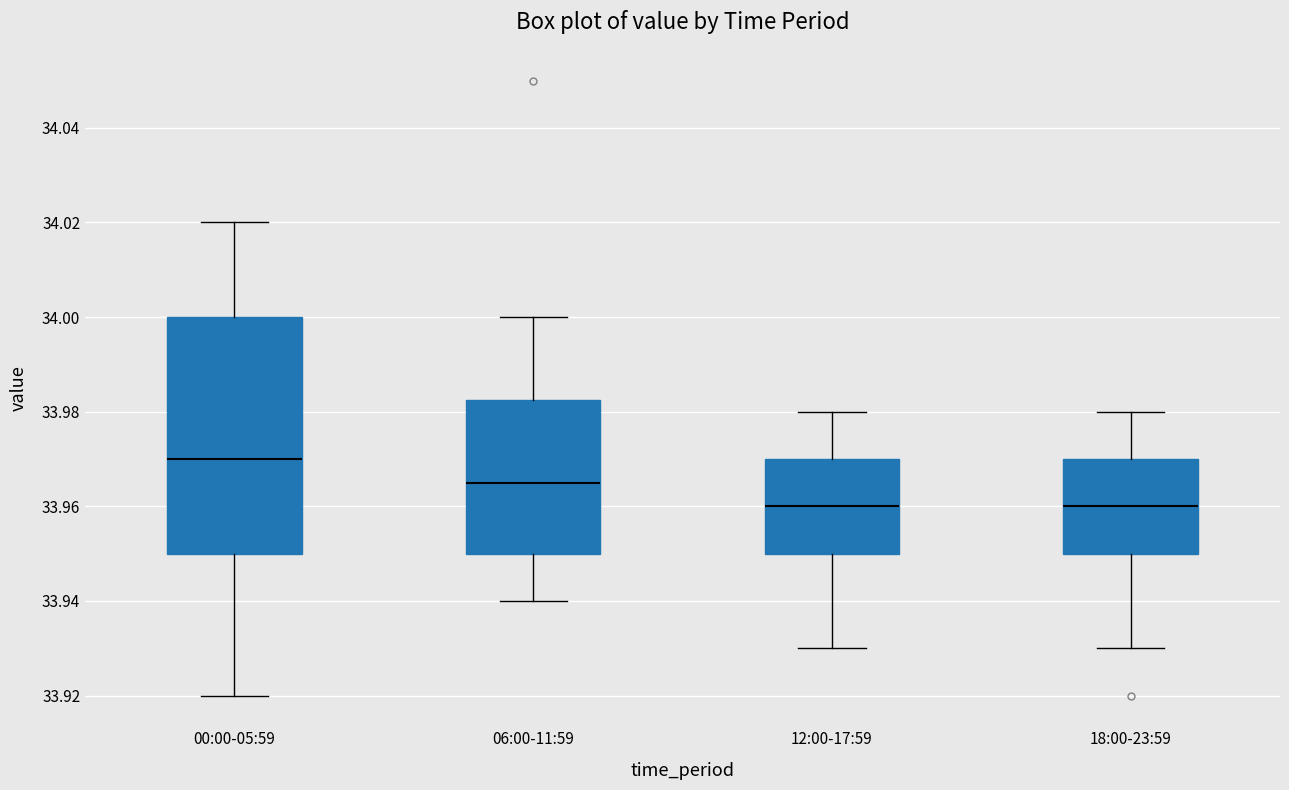

Reading left to right, transcribe this box plot: for each box, give where its median line is, the range the box spans, and where its two whiskers end, as read against the y-axis. The values are not printed on the chart, so give them approximately, as read against the axis.

00:00-05:59: median 33.970, box 33.950 to 34.000, whiskers 33.920 to 34.020
06:00-11:59: median 33.966, box 33.950 to 33.982, whiskers 33.940 to 34.000
12:00-17:59: median 33.960, box 33.950 to 33.970, whiskers 33.930 to 33.980
18:00-23:59: median 33.960, box 33.950 to 33.970, whiskers 33.930 to 33.980